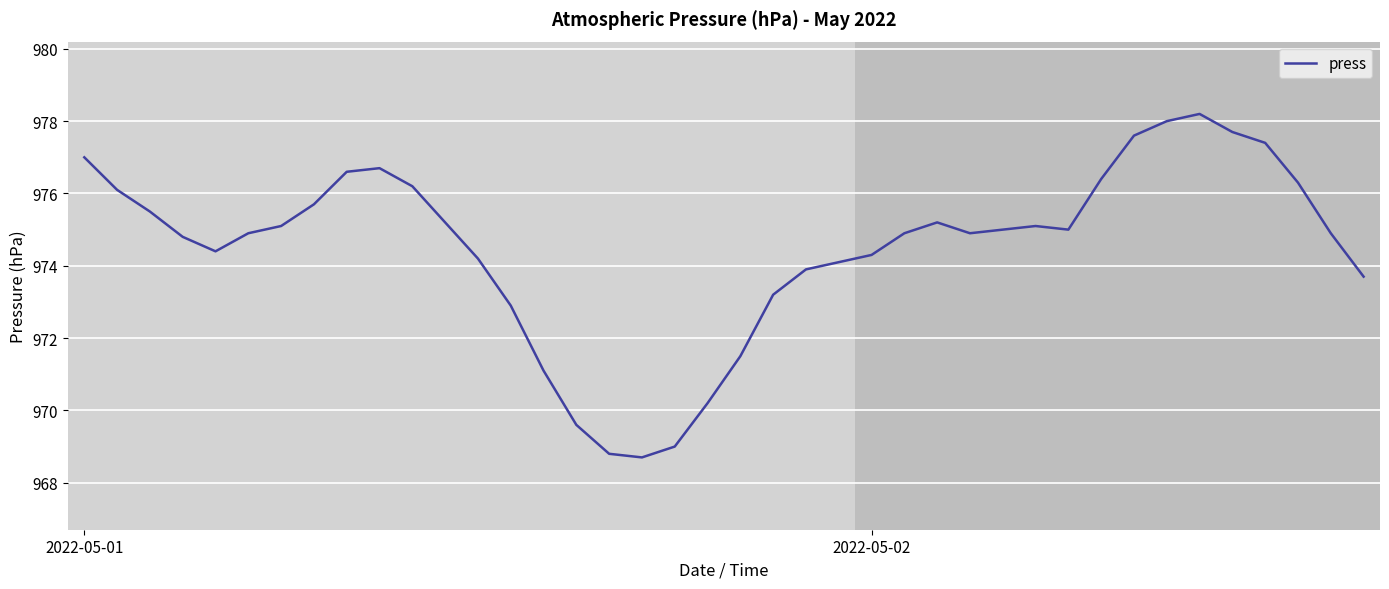

What is the difference between the maximum and minimum values?

9.5